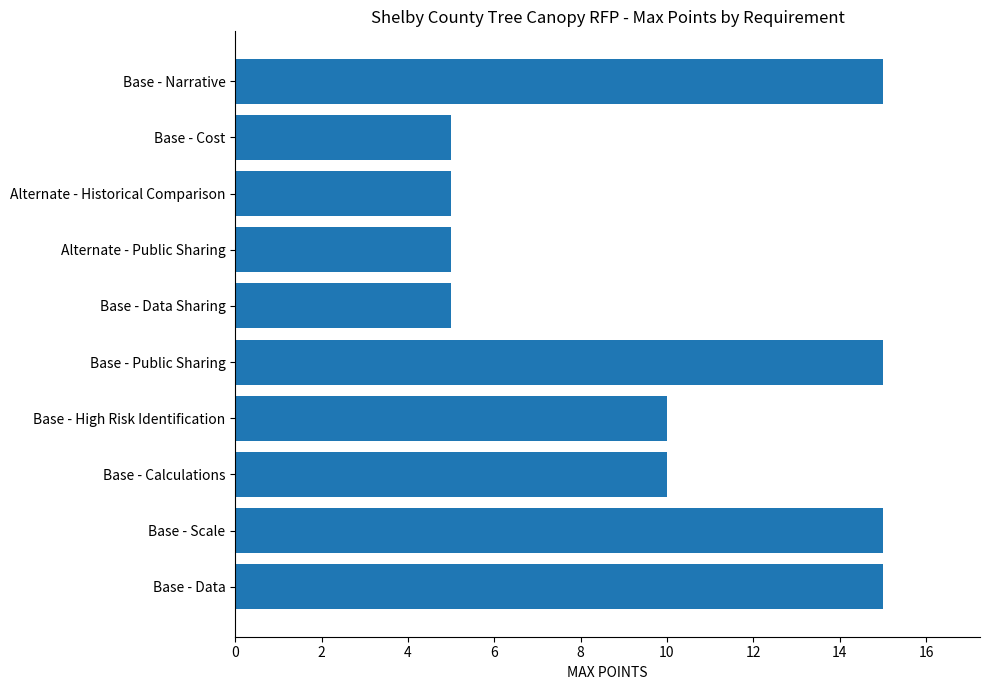

Reading bottom to top, what are all the values shown in this chart?

15	15	10	10	15	5	5	5	5	15